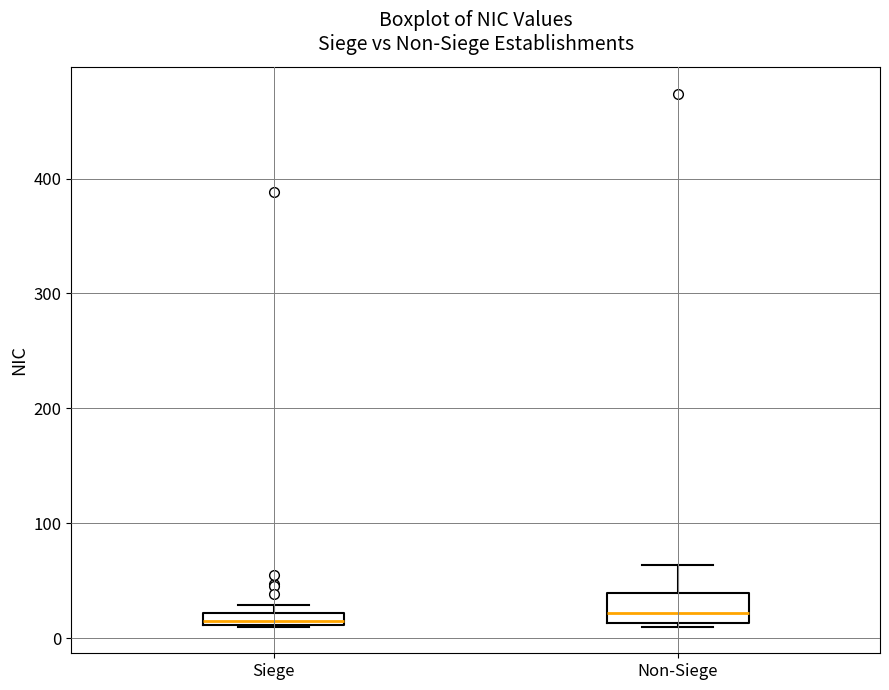

Comparing the boxes themselves (not the whiskers), which one is the tallest?

Non-Siege